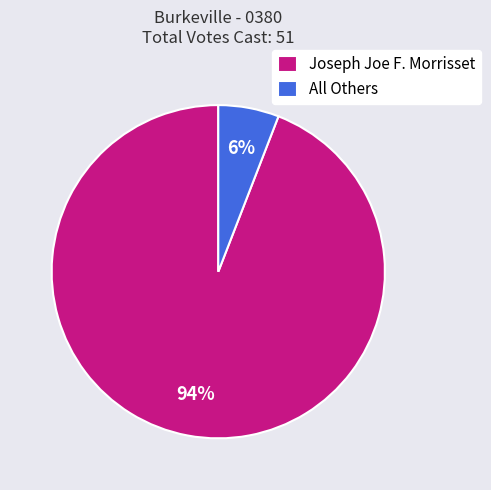

Is the sum of All Others and Joseph Joe F. Morrisset greater than half?

Yes